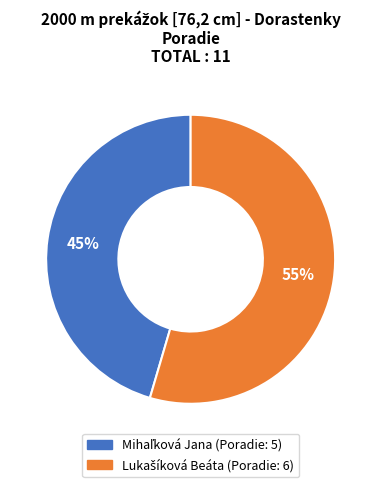

To the nearest percent, what is the average slice percentage?

50%